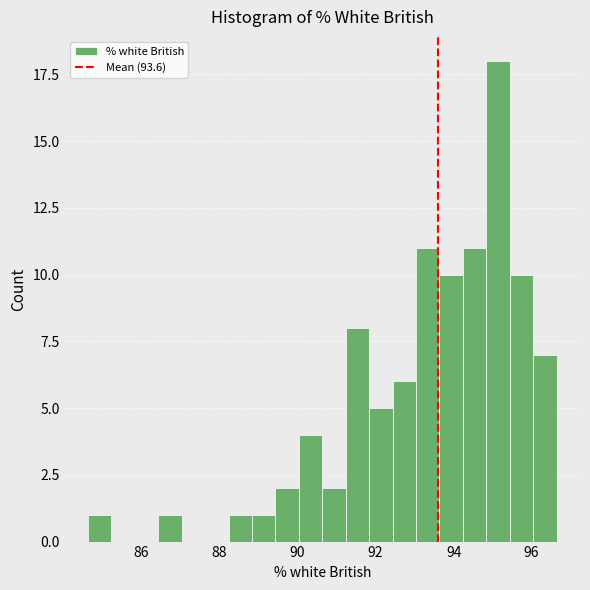

Read against the x-axis, roughly where is the centre of the tallest bar?

95.2